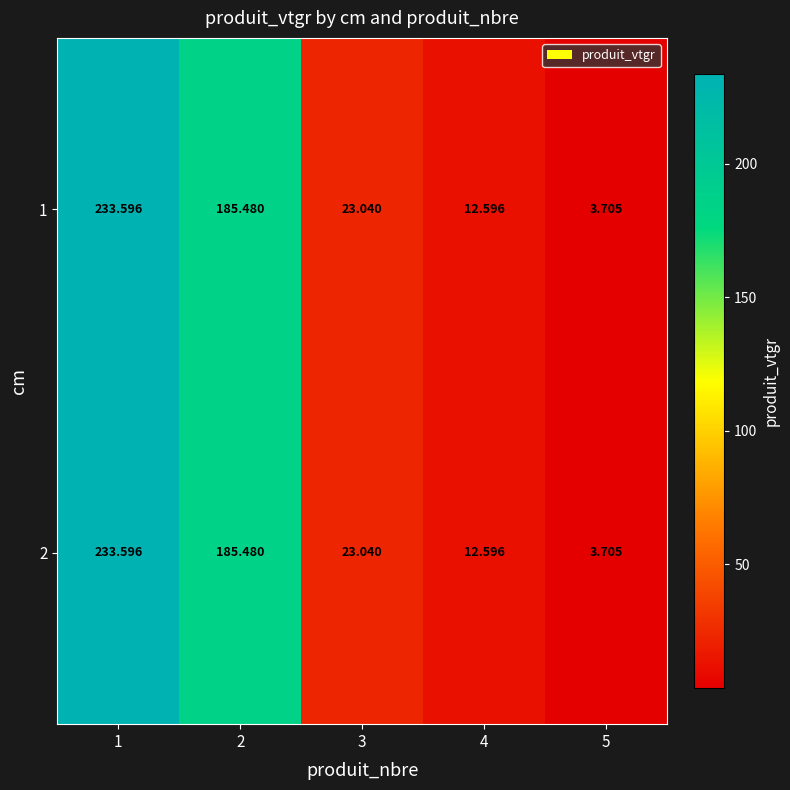

What is the total value across all series at 3?

46.1